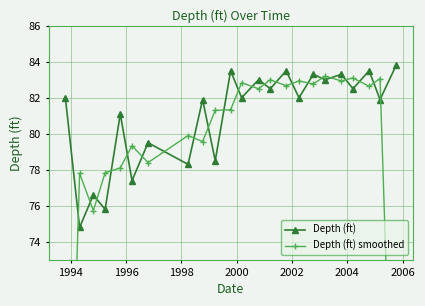

What is the value of the Depth (ft) point at the 11th from the left?

83.5